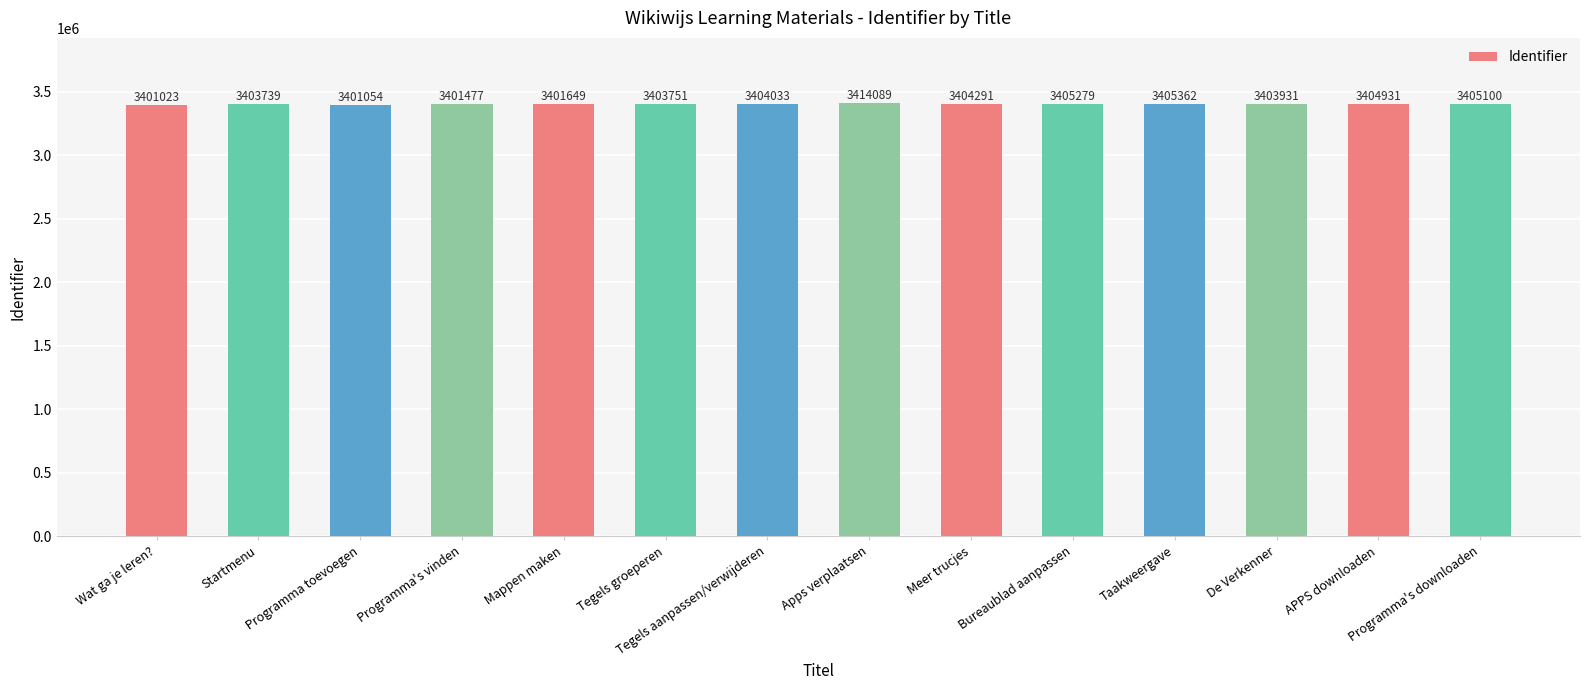

The chart shows a value of 3405362 at Taakweergave. True or false?

True